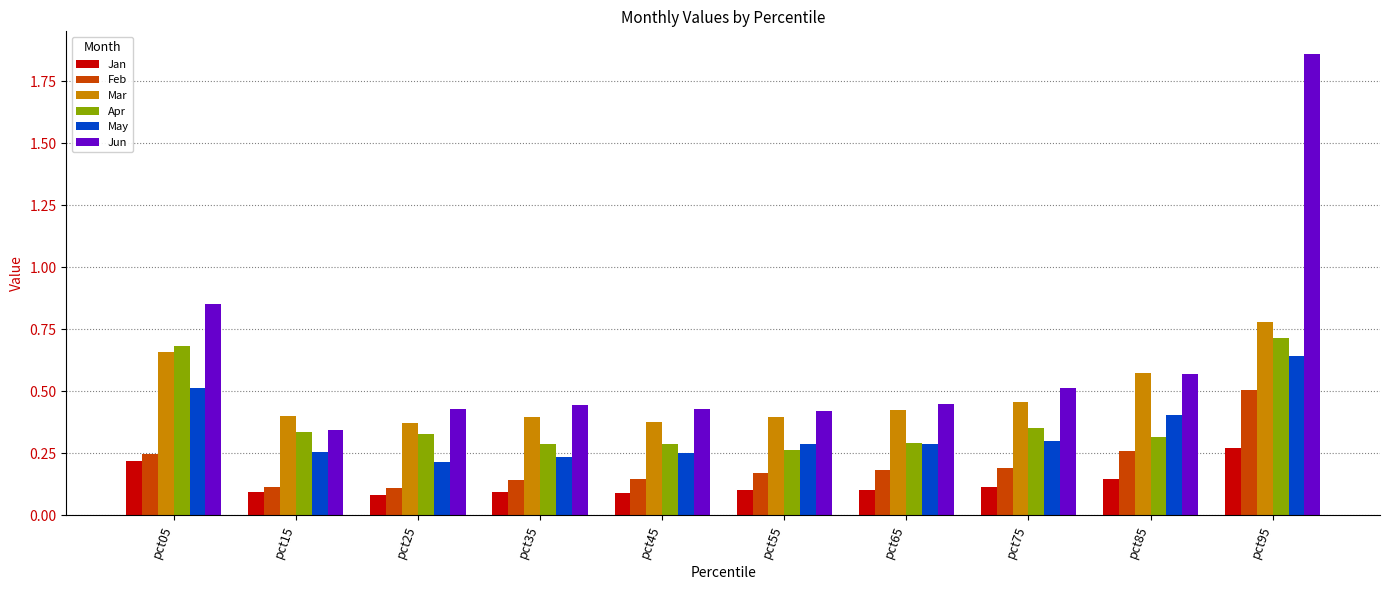

What are all the series names shown in the legend?

Jan, Feb, Mar, Apr, May, Jun